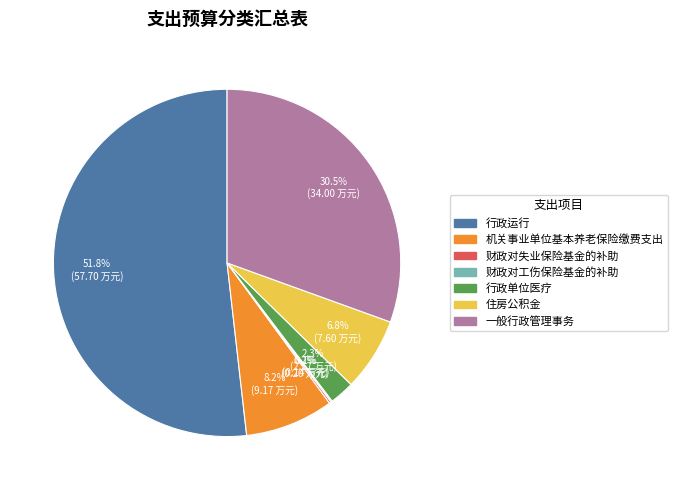

To the nearest percent, what percentage of the pie is 行政运行?

52%